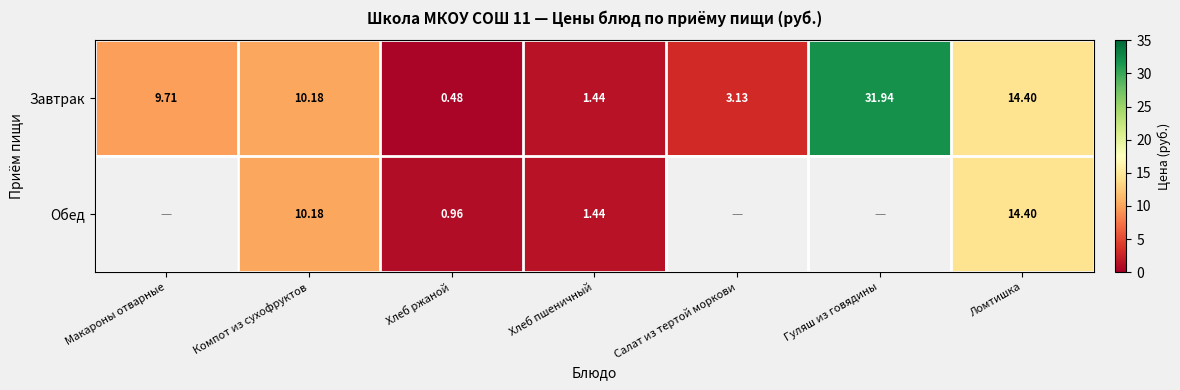

Rank the categories by Завтрак value from highest to lowest.

Гуляш из говядины, Ломтишка, Компот из сухофруктов, Макароны отварные, Салат из тертой моркови, Хлеб пшеничный, Хлеб ржаной